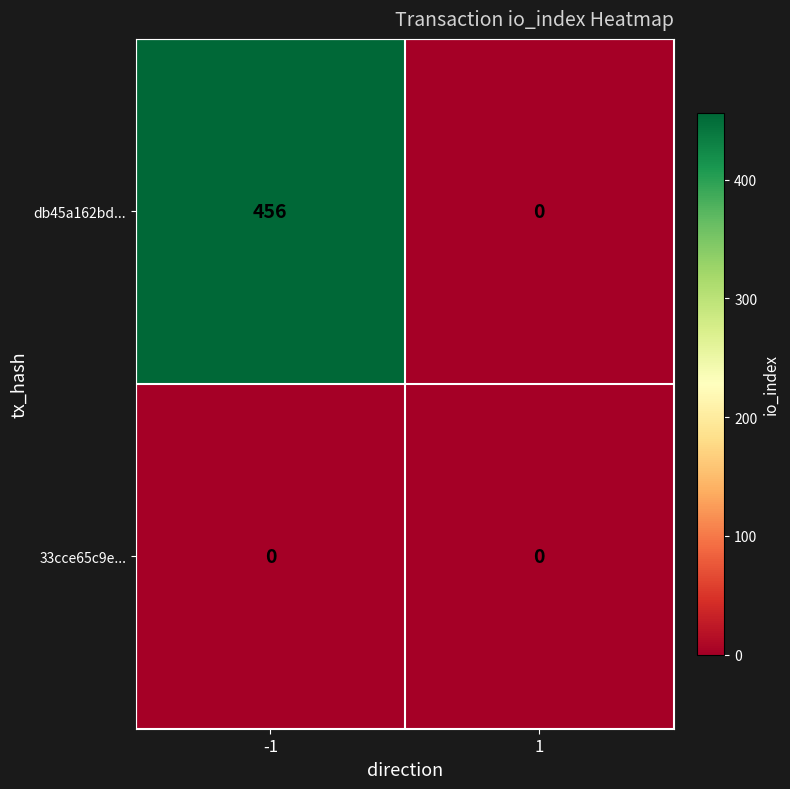

Reading right to left, list all the values displayed in this chart.

db45a162bd...: 0	456
33cce65c9e...: 0	0